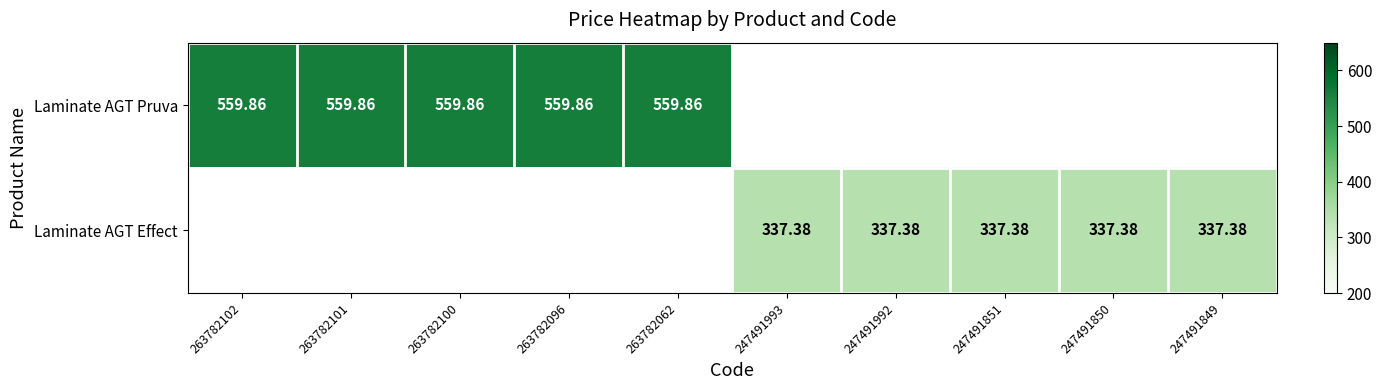

What is the minimum value shown in the chart?

337.4